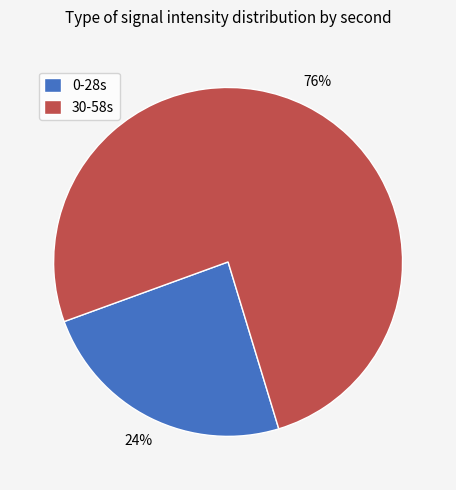

Do 30-58s and 0-28s together represent more than half of the pie?

Yes